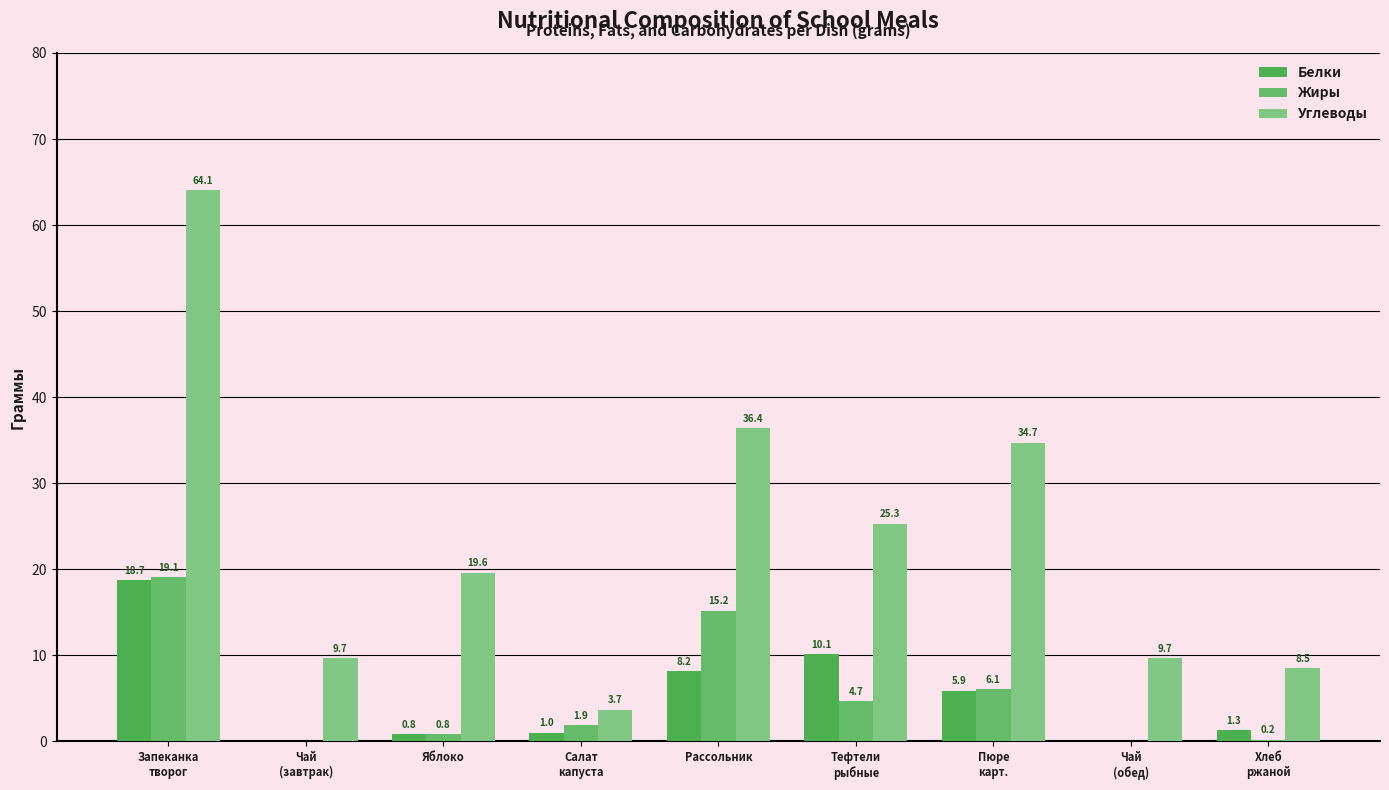

The value of Белки at Салат
капуста is 1.0. True or false?

True